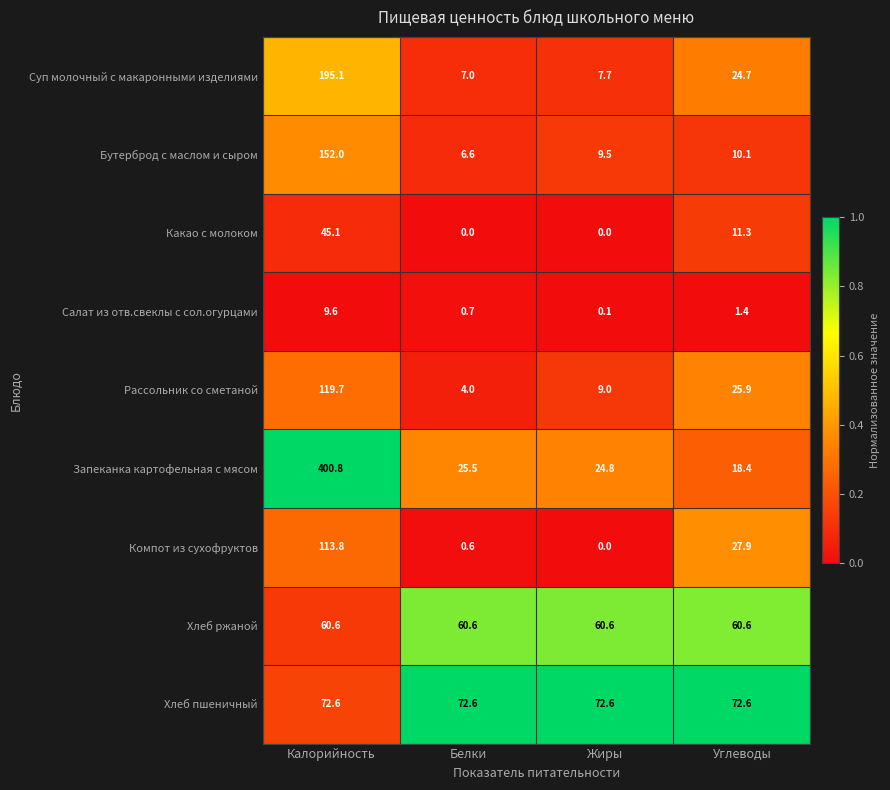

At how many categories does at least one series exceed 0?

4